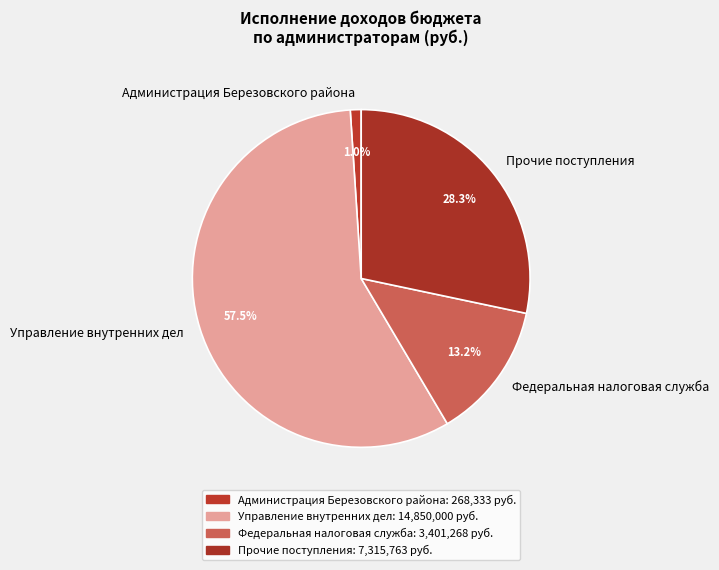

What is the smallest slice in the pie chart?

Администрация Березовского района